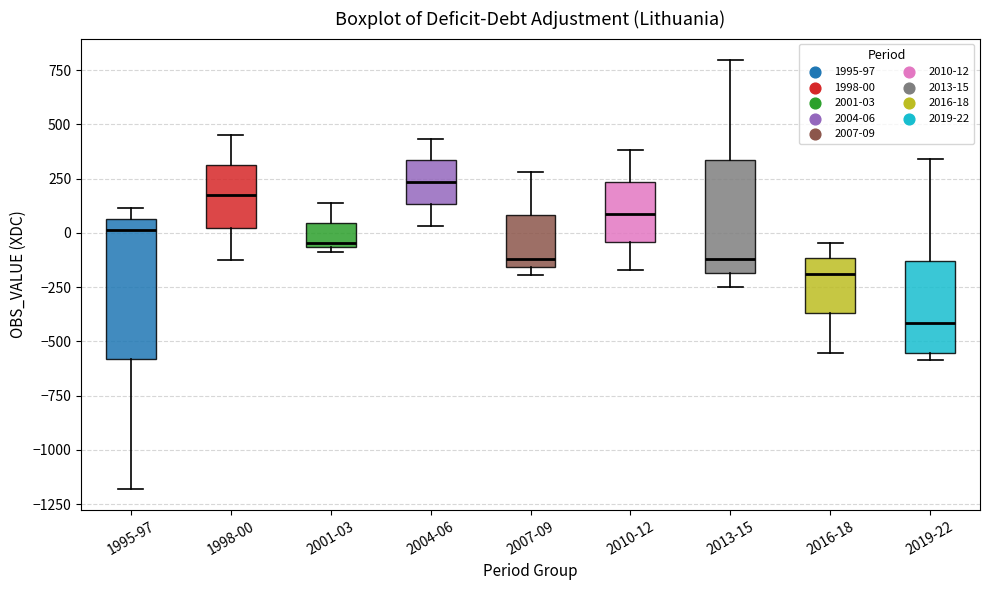

Reading left to right, read every box against the y-axis: the position of its median line, the range the box covers, and the ends of its whiskers. The values are not printed on the chart, so give them approximately, as read against the axis.

1995-97: median 0, box -600 to 50, whiskers -1200 to 100
1998-00: median 150, box 0 to 300, whiskers -100 to 450
2001-03: median -50 (just above the box's lower edge), box -50 to 50, whiskers -100 to 150
2004-06: median 250, box 150 to 350, whiskers 50 to 450
2007-09: median -100, box -150 to 100, whiskers -200 to 300
2010-12: median 100, box -50 to 250, whiskers -150 to 400
2013-15: median -100, box -200 to 350, whiskers -250 to 800
2016-18: median -200, box -350 to -100, whiskers -550 to -50
2019-22: median -400, box -550 to -150, whiskers -600 to 350